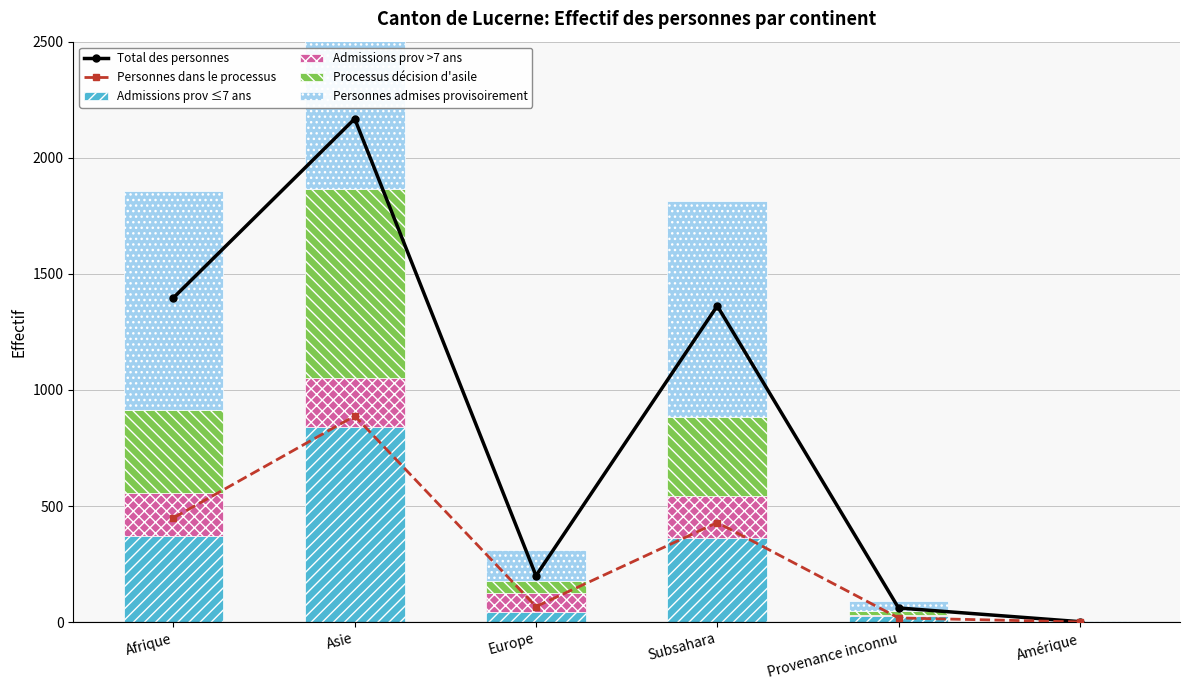

What is the difference between the highest and lowest values at Subsahara?

1181